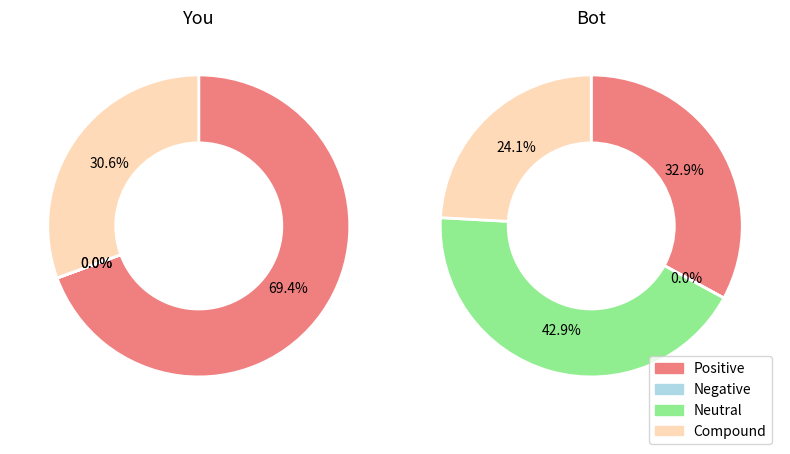

Does any single category account for the majority?

No